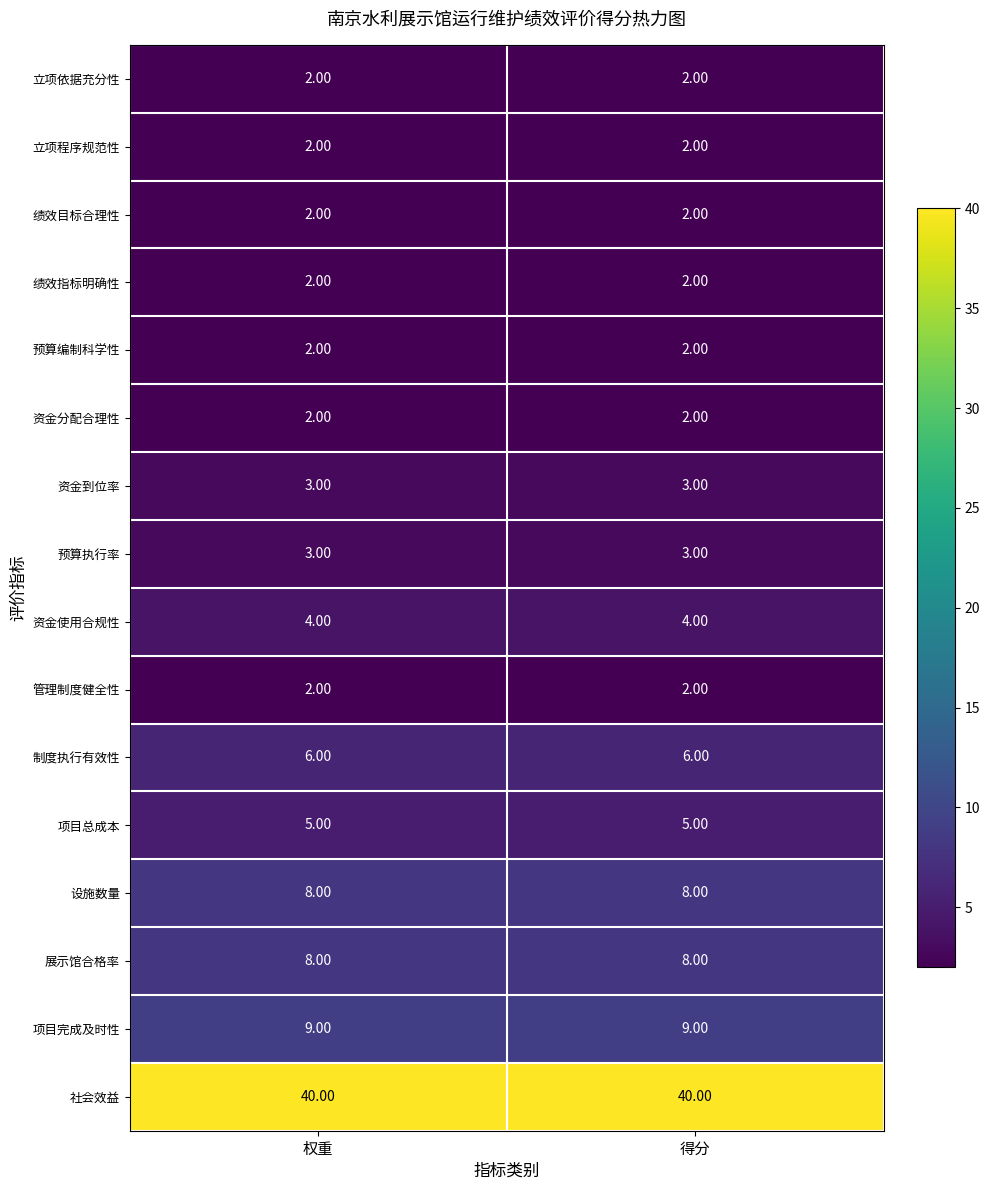

What is the difference between the highest and lowest values at 权重?

38